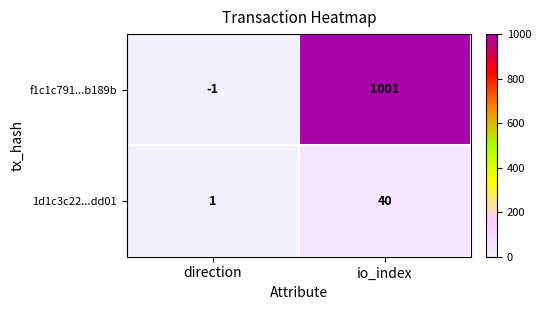

What is the sum of all f1c1c791...b189b values?

1000